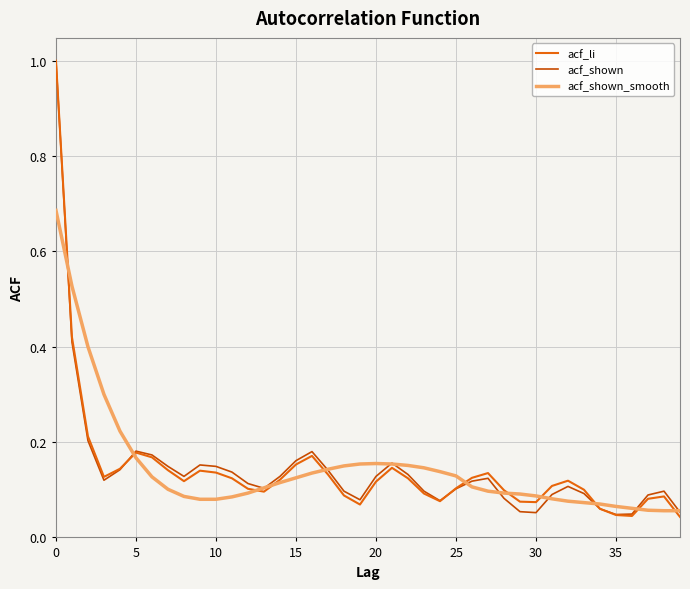

How many categories are shown in the chart?

40